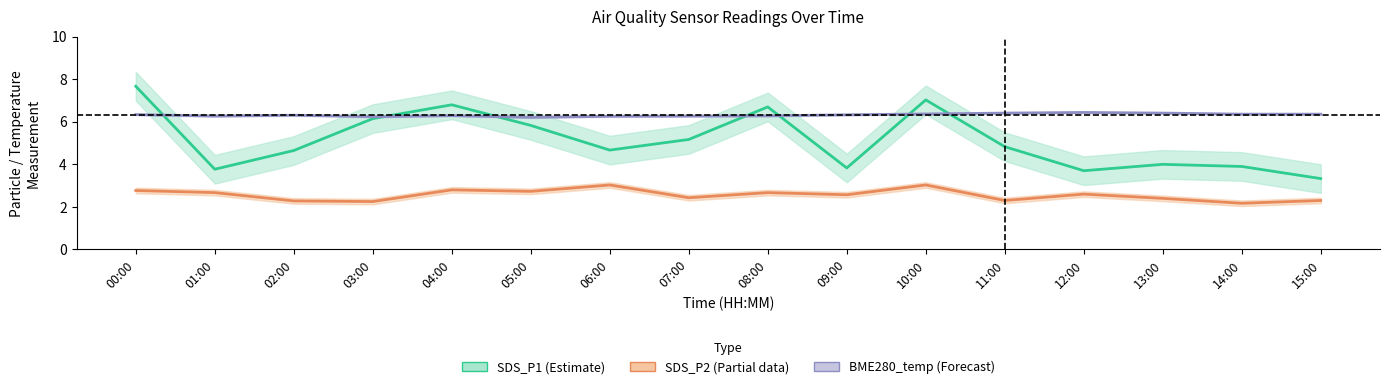

List the labels in order of SDS_P1 value, smallest first.

15:00, 12:00, 01:00, 09:00, 14:00, 13:00, 02:00, 06:00, 11:00, 07:00, 05:00, 03:00, 08:00, 04:00, 10:00, 00:00